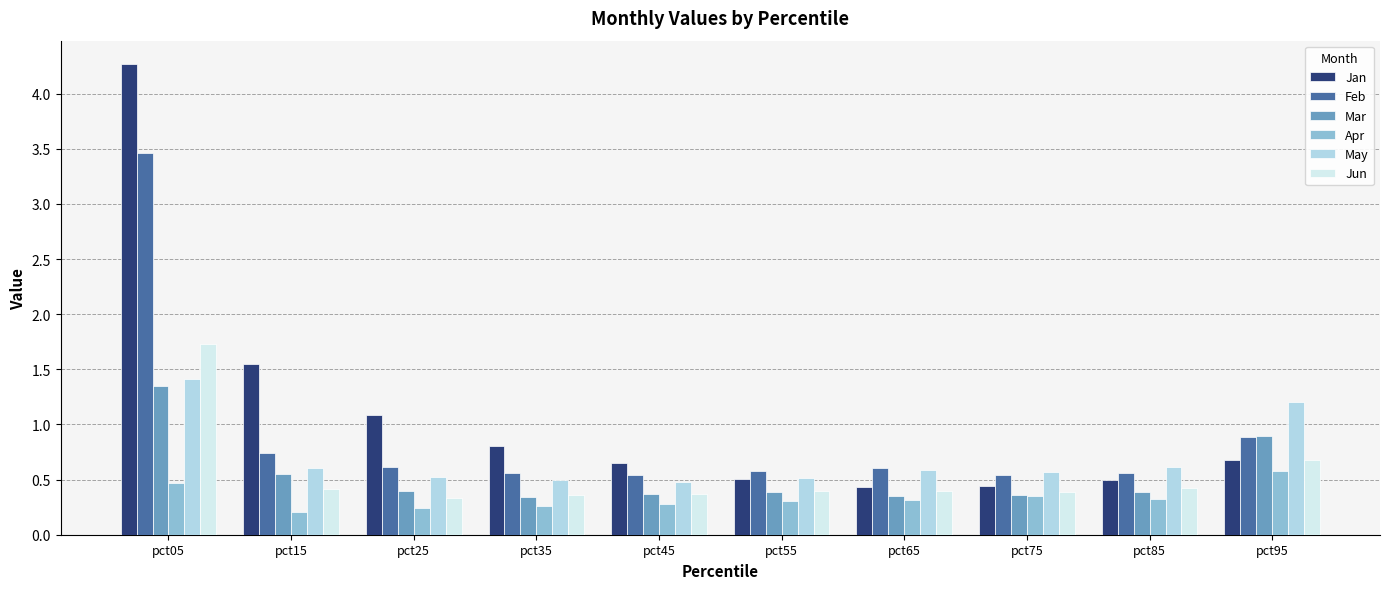

Is it true that Feb equals 0.9 at pct95?

True